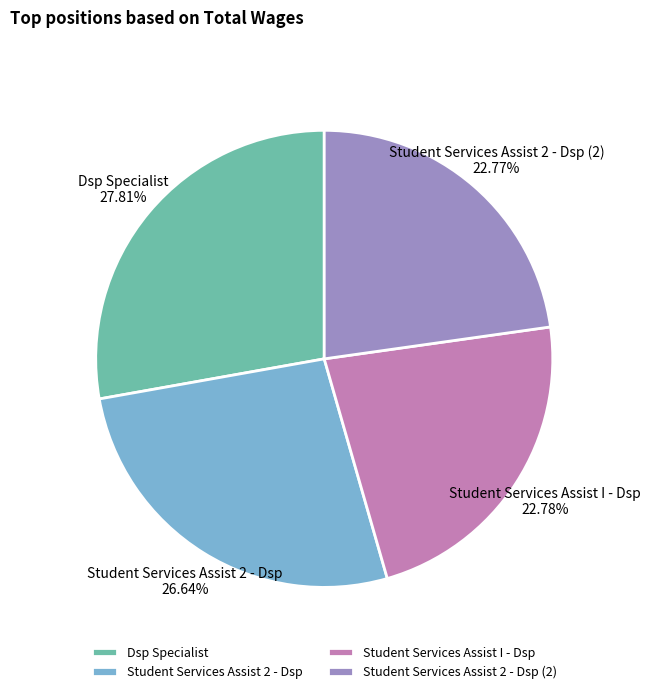

To the nearest percent, what is the combined percentage of Dsp Specialist and Student Services Assist I - Dsp?

51%